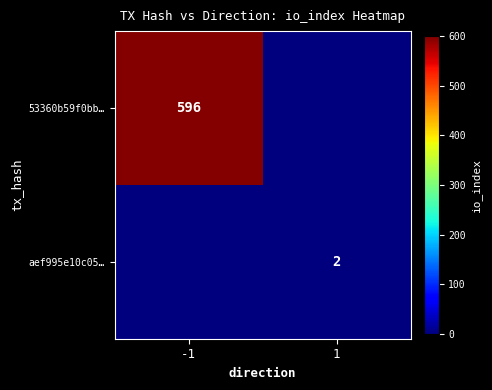

The value of 53360b59f0bb… at -1 is 866. True or false?

False